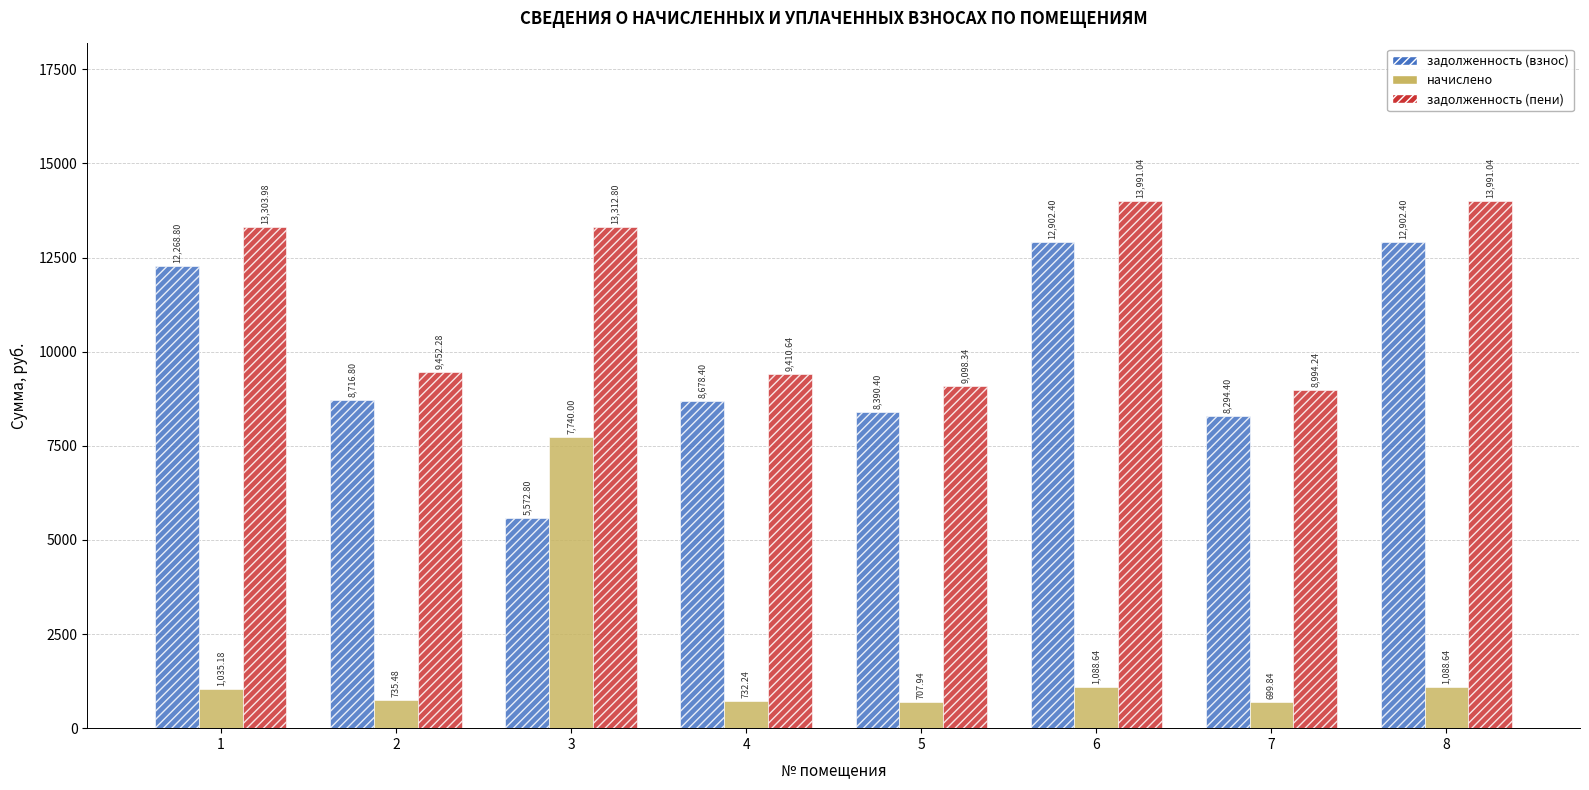

At which label is задолженность (взнос) closest to 9237?

2